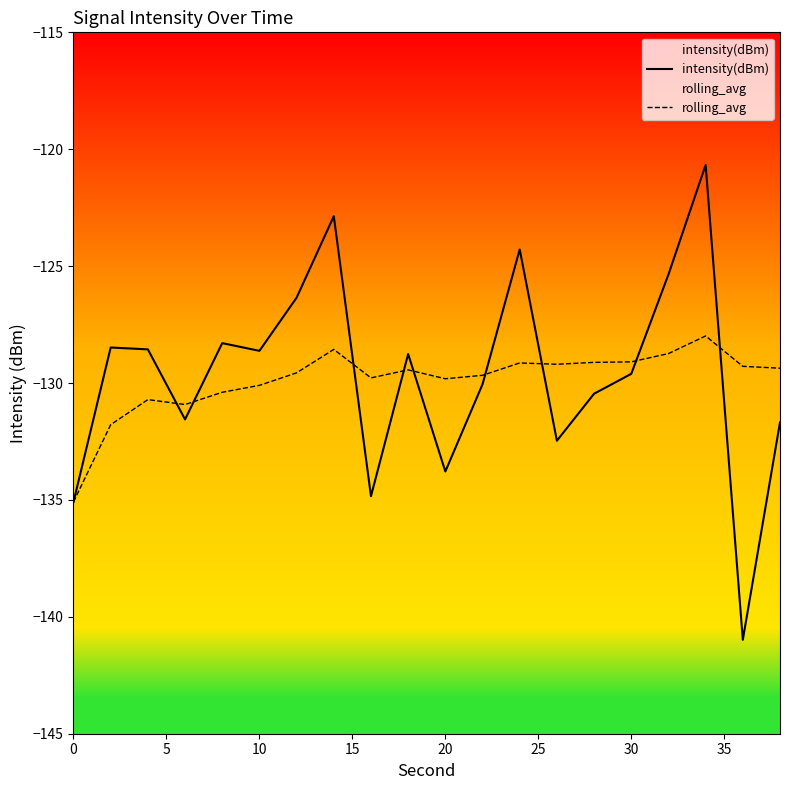

How many values in the intensity(dBm) series exceed -128?

5